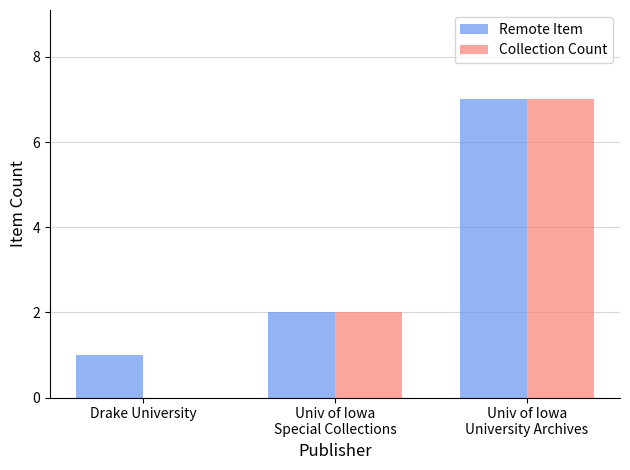

Are the bars grouped side by side (vs. stacked)?

Yes